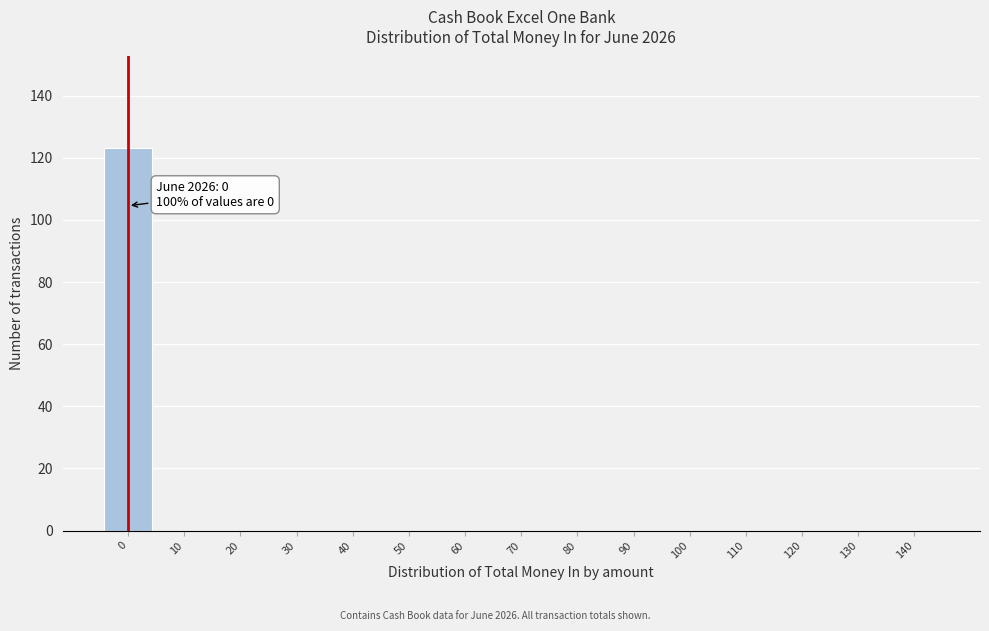

Reading left to right, what are all the values shown in this chart?

0=123	10=0	20=0	30=0	40=0	50=0	60=0	70=0	80=0	90=0	100=0	110=0	120=0	130=0	140=0